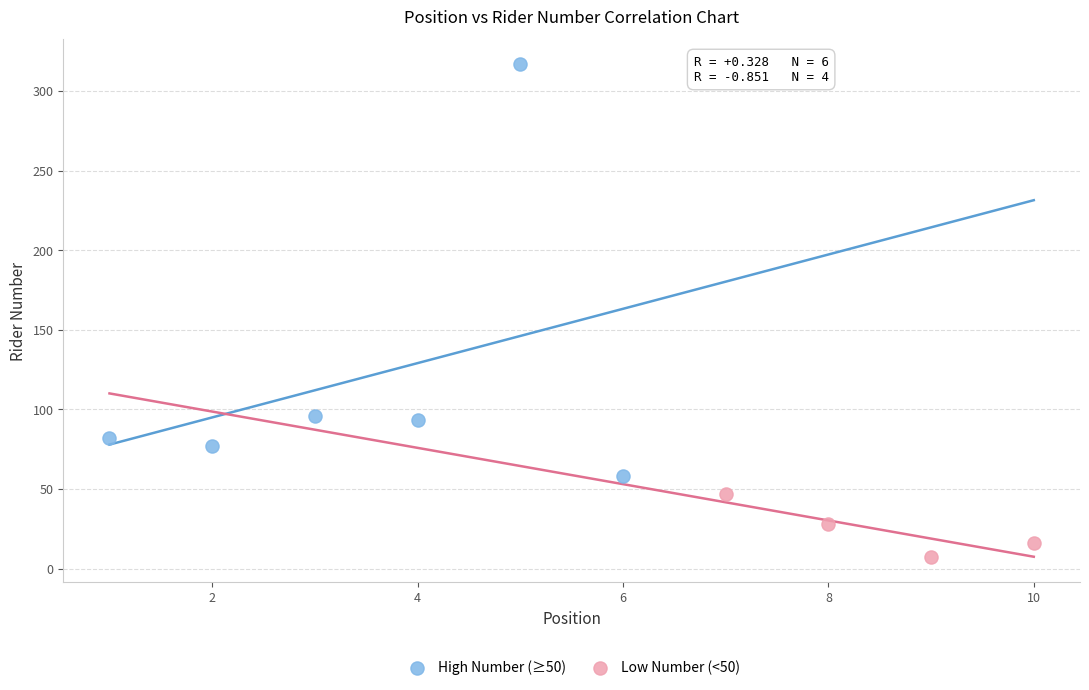

Which series contains the lowest Y value?

Low Number (<50)